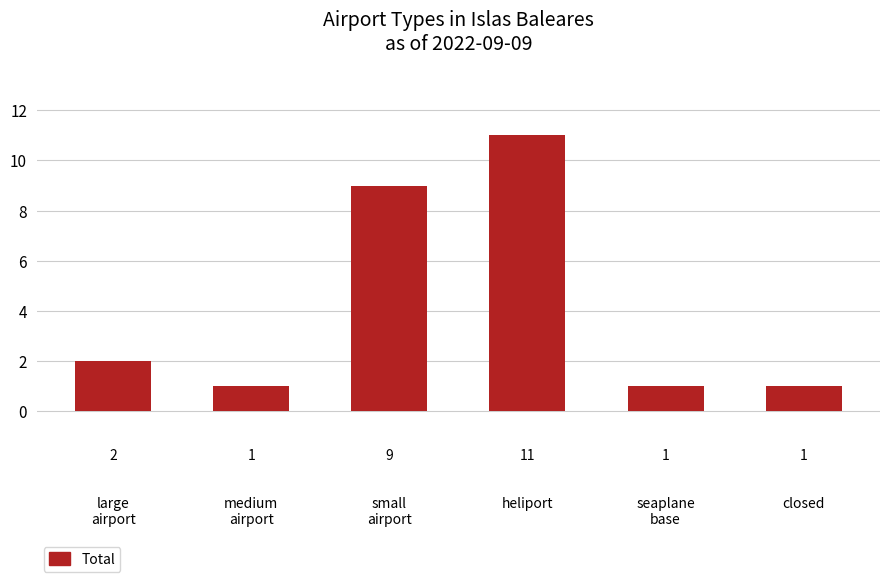

What is the difference between the maximum and minimum values?

10